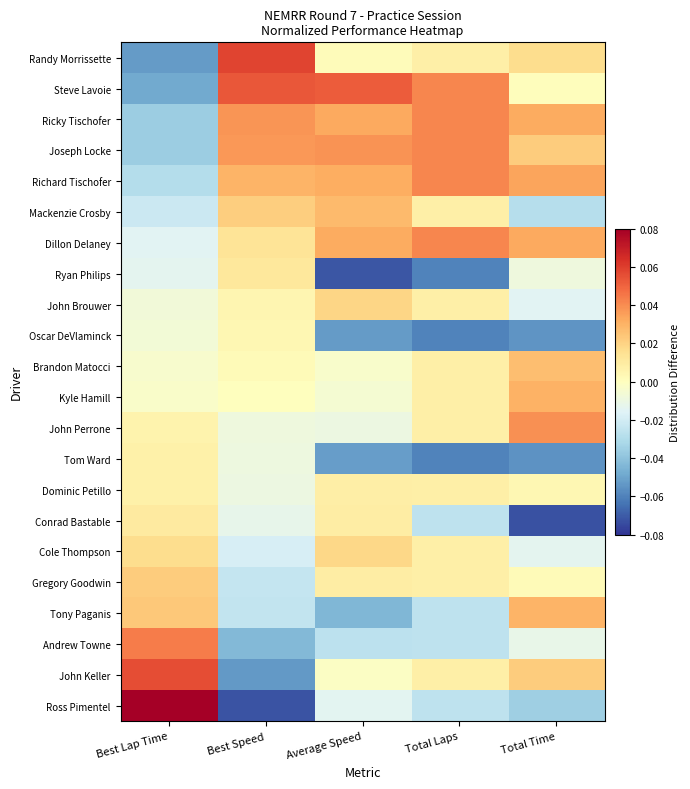

Between Best Lap Time and Best Speed, which series saw the biggest shift?

Ross Pimentel